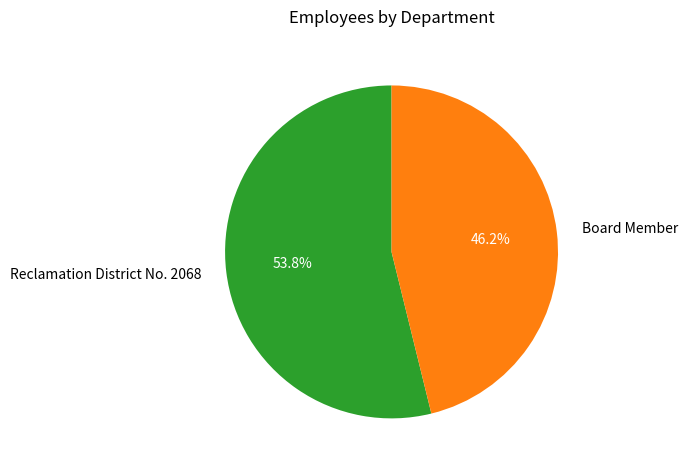

Which slice is the smallest?

Board Member